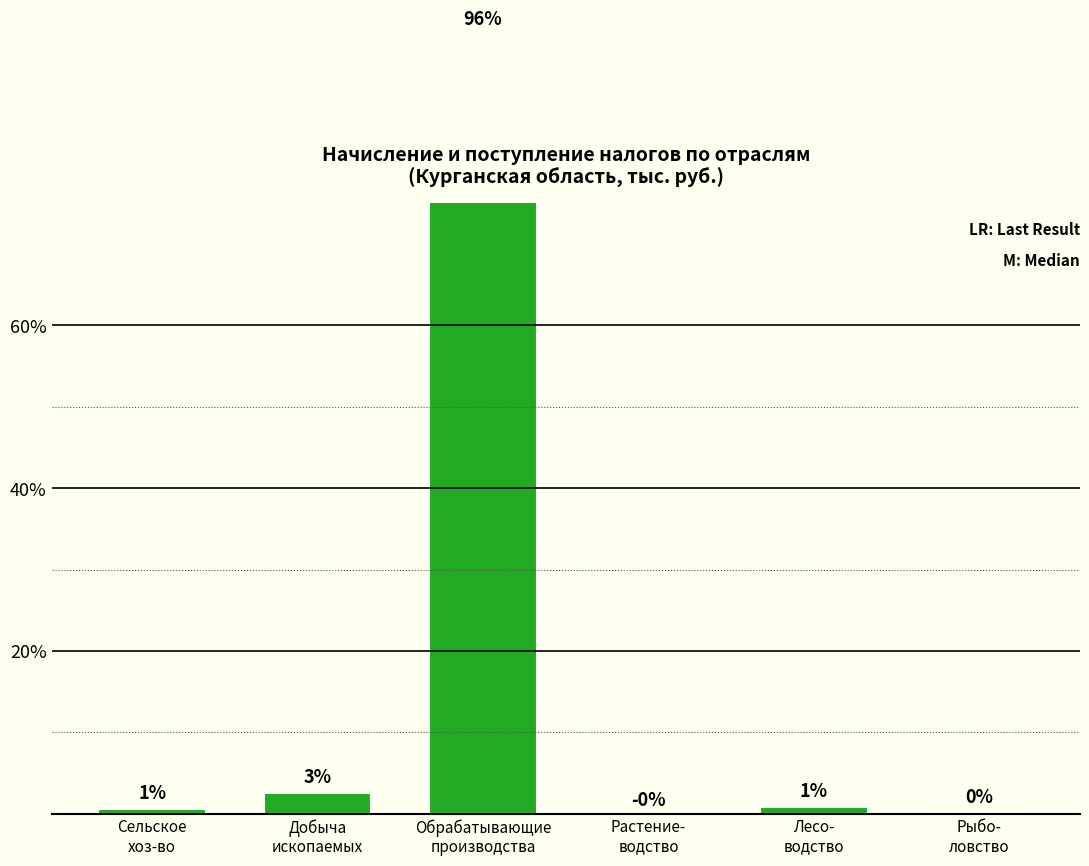

What is the sum of all values?

99.4